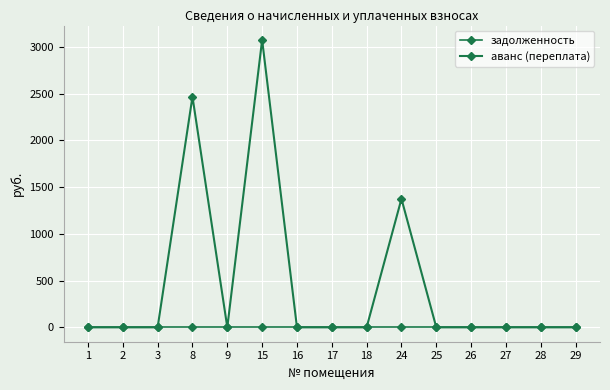

Which series changed the most between 24 and 27?

аванс (переплата)